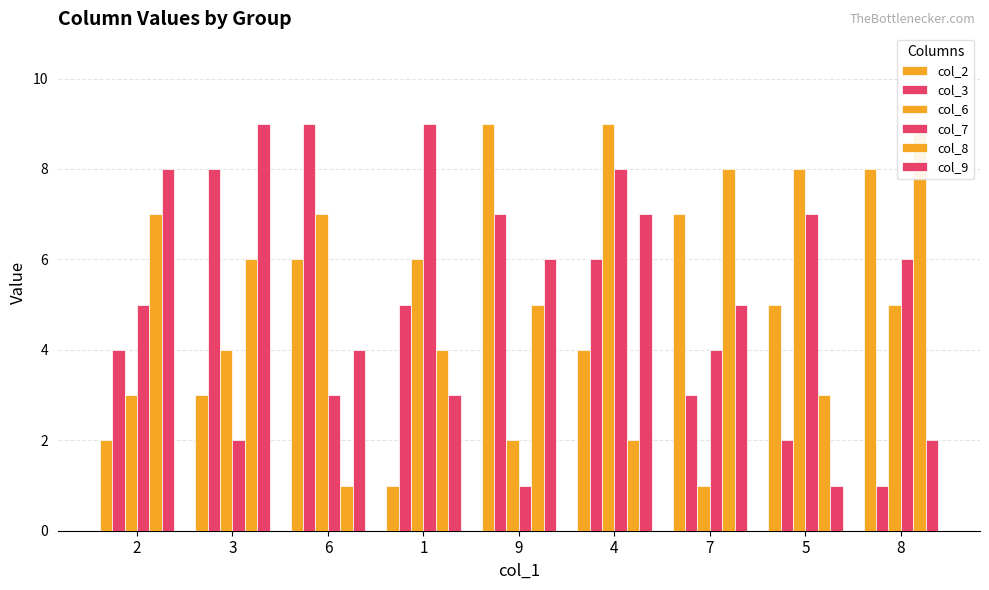

Is it true that col_3 equals 4 at 7?

False